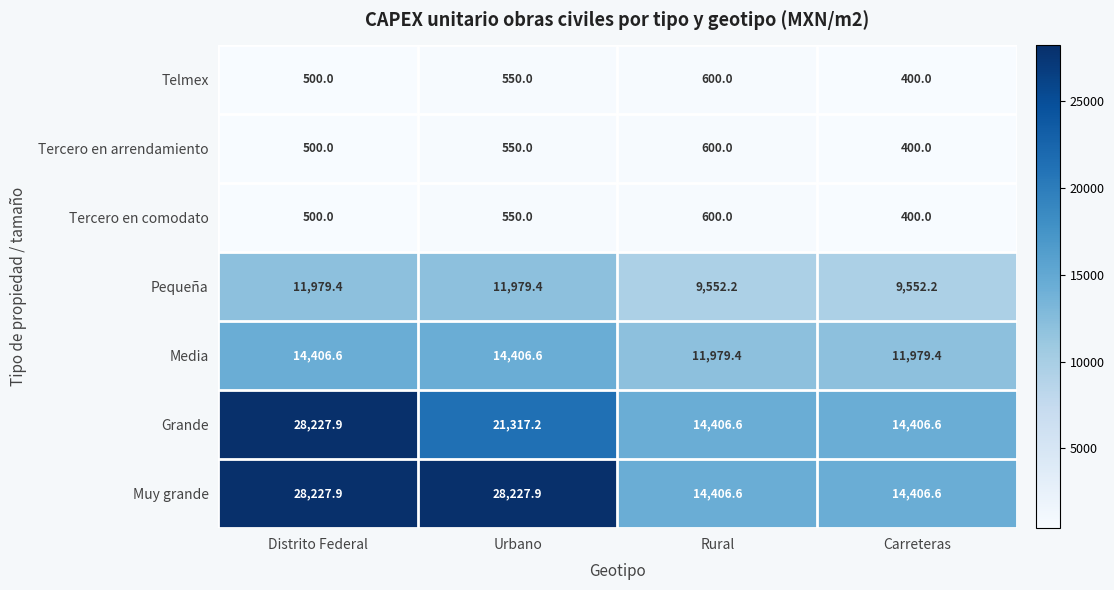

Which series has the largest total across all categories?

Muy grande